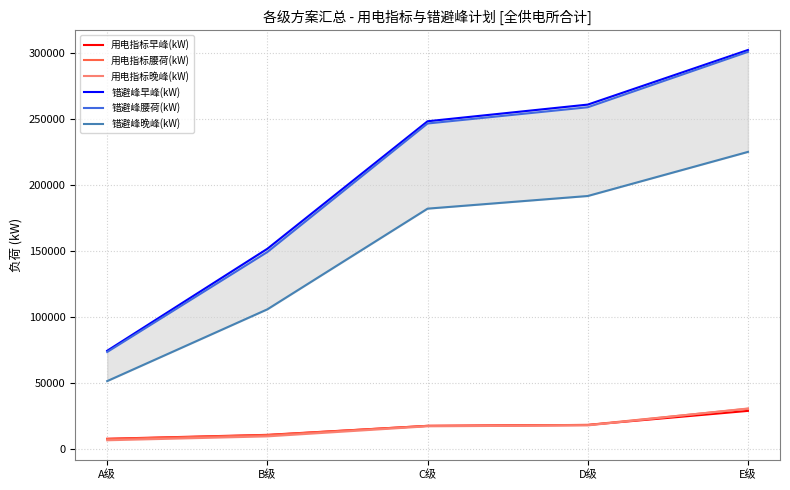

Between which two adjacent categories do 用电指标腰荷(kW) and 用电指标晚峰(kW) first intersect?

D级 and E级